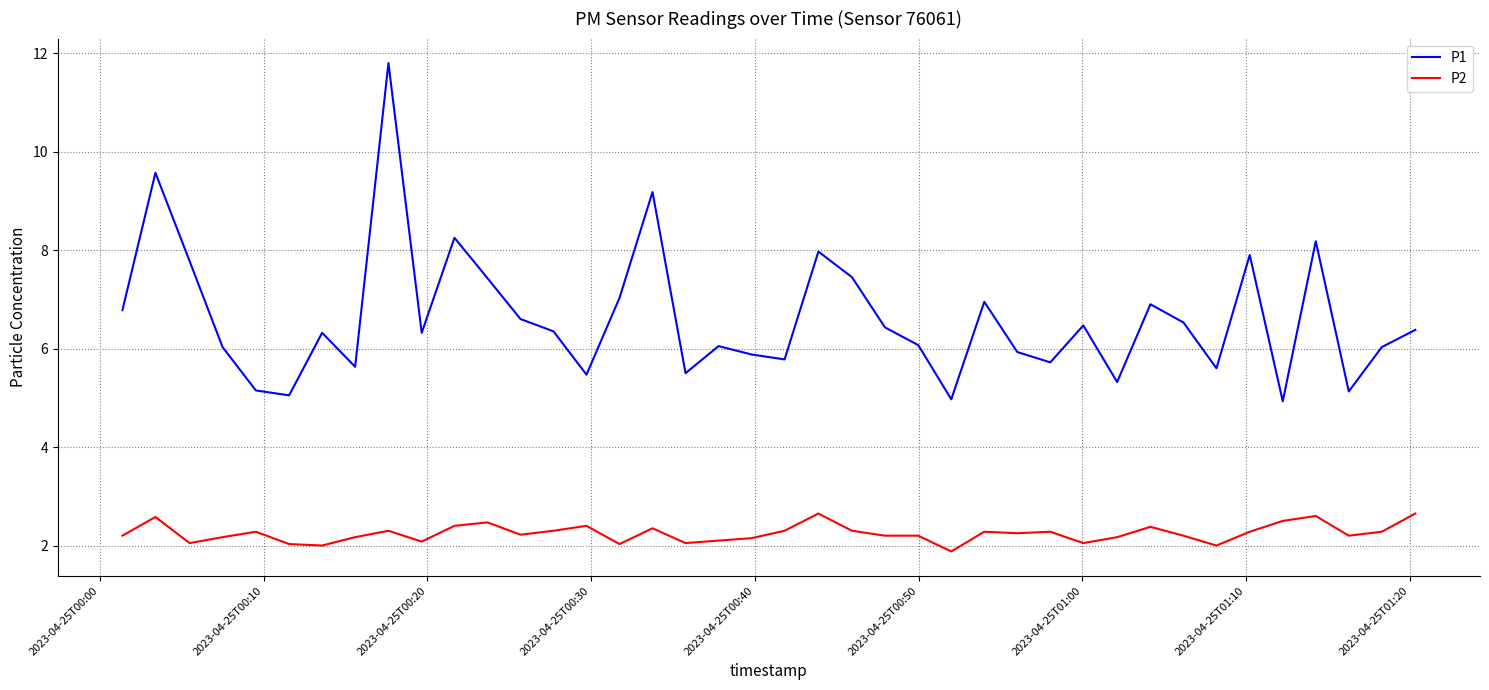

True or false: P1 and P2 cross at least once.

False